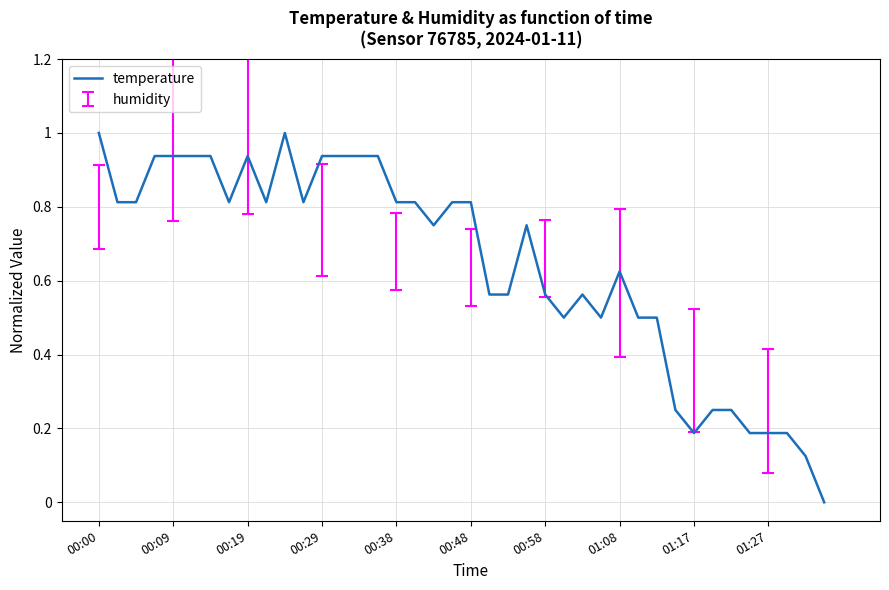

Is this an area chart (filled region under the line)?

No